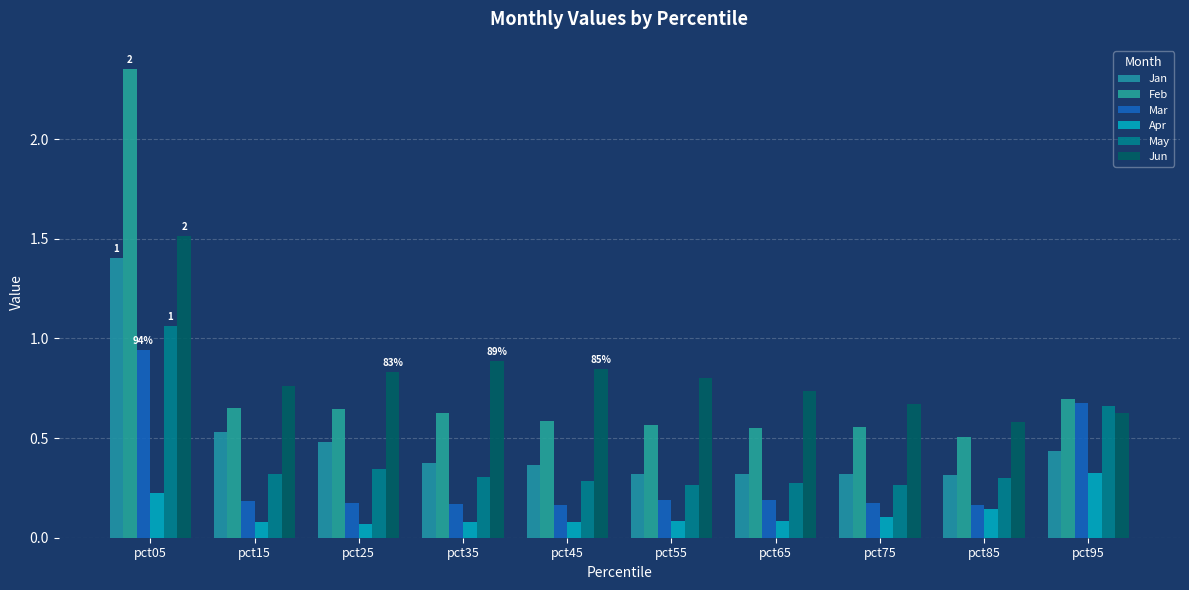

Which category has the highest value in the Mar series?

pct05